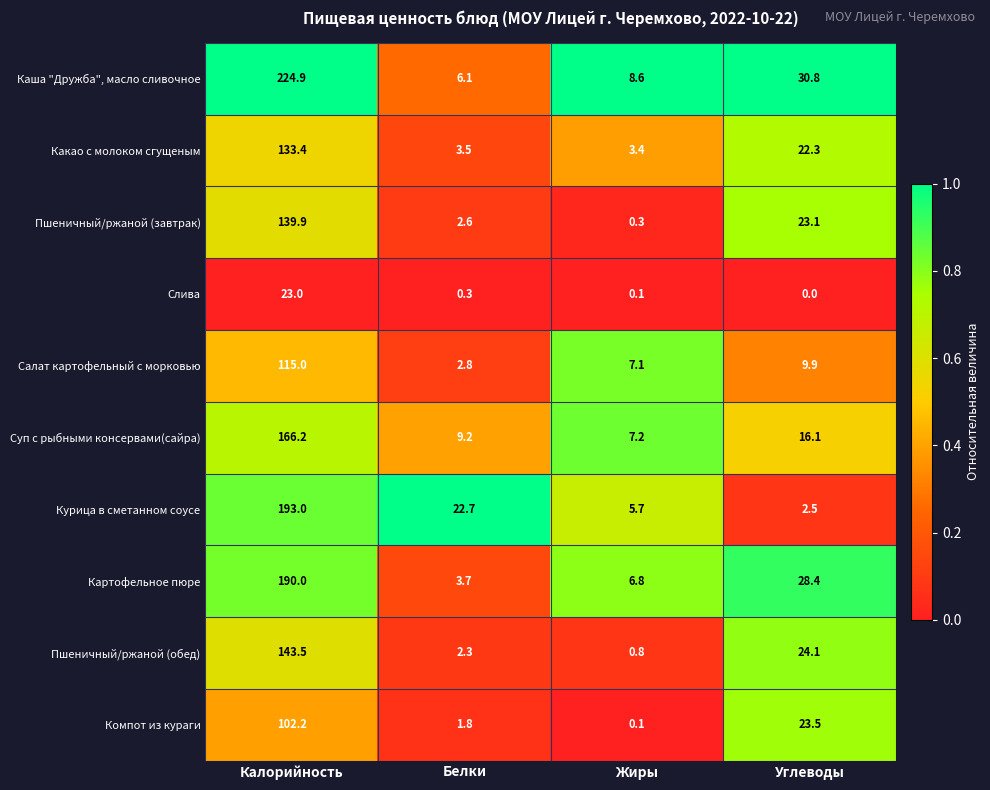

What is the average value of the Пшеничный/ржаной (обед) series?

42.7